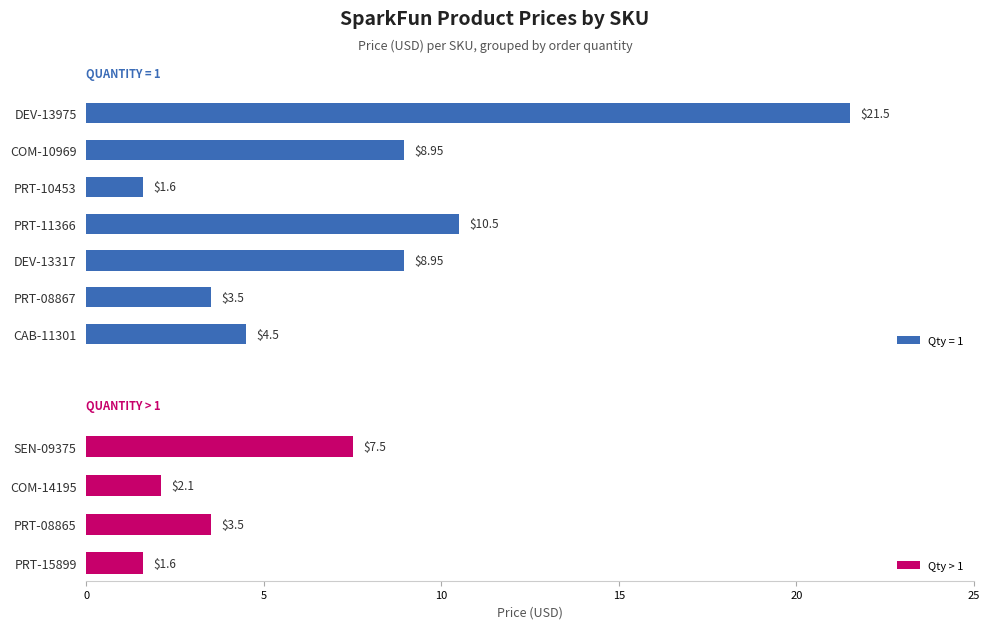

Which category has the highest value in the Qty > 1 series?

SEN-09375